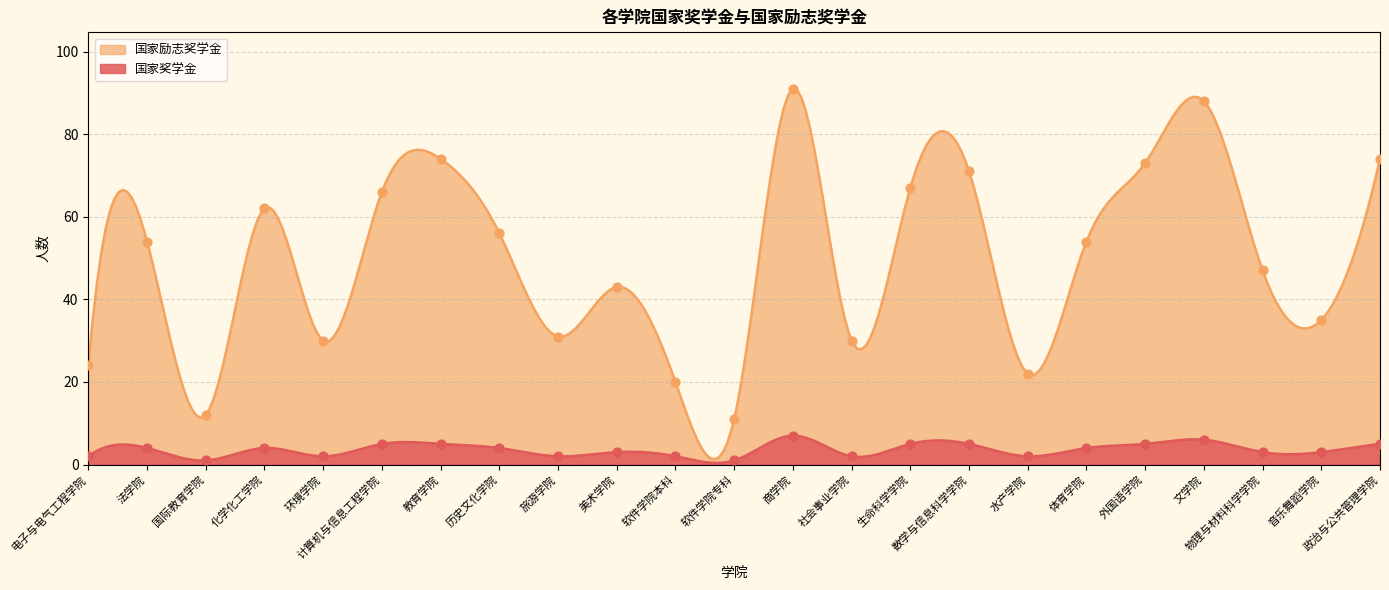

At which category is the sum across all series the highest?

商学院